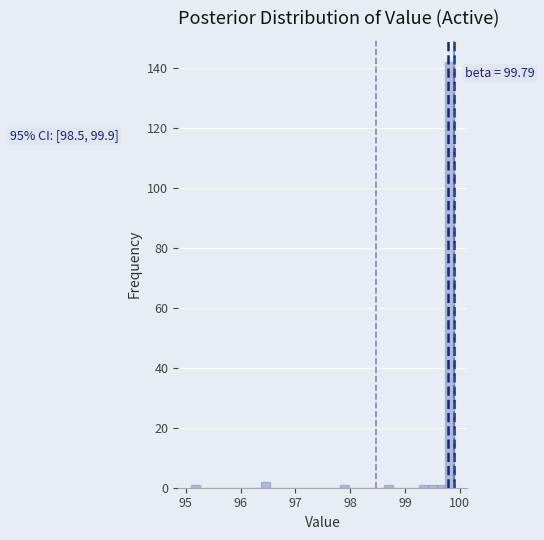

Read against the x-axis, roughly where is the centre of the tallest bar?

99.8